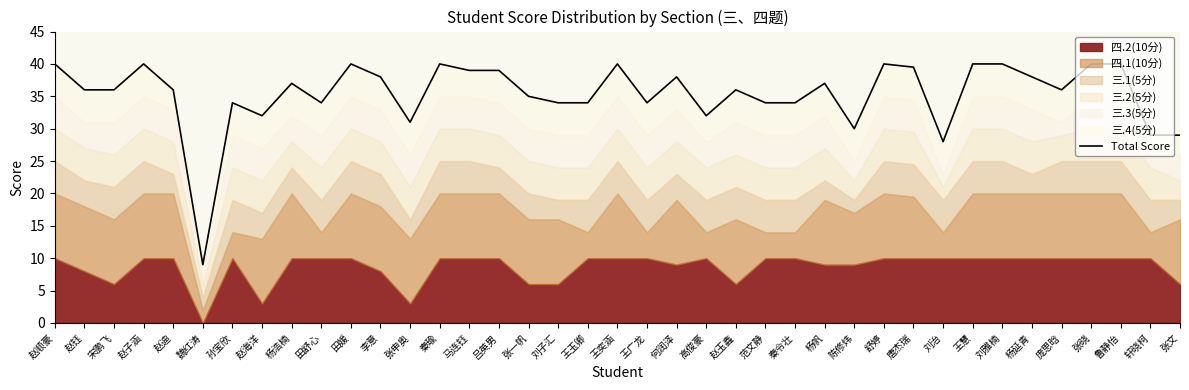

What is the maximum value shown in the chart?

40.0